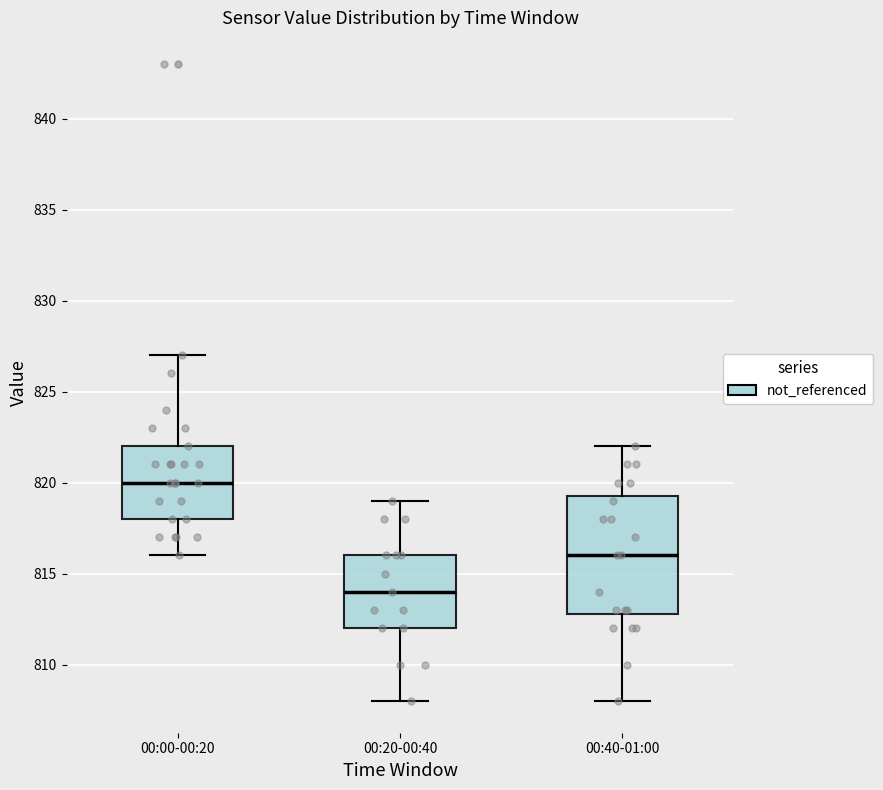

Which box has the highest median line?

00:00-00:20